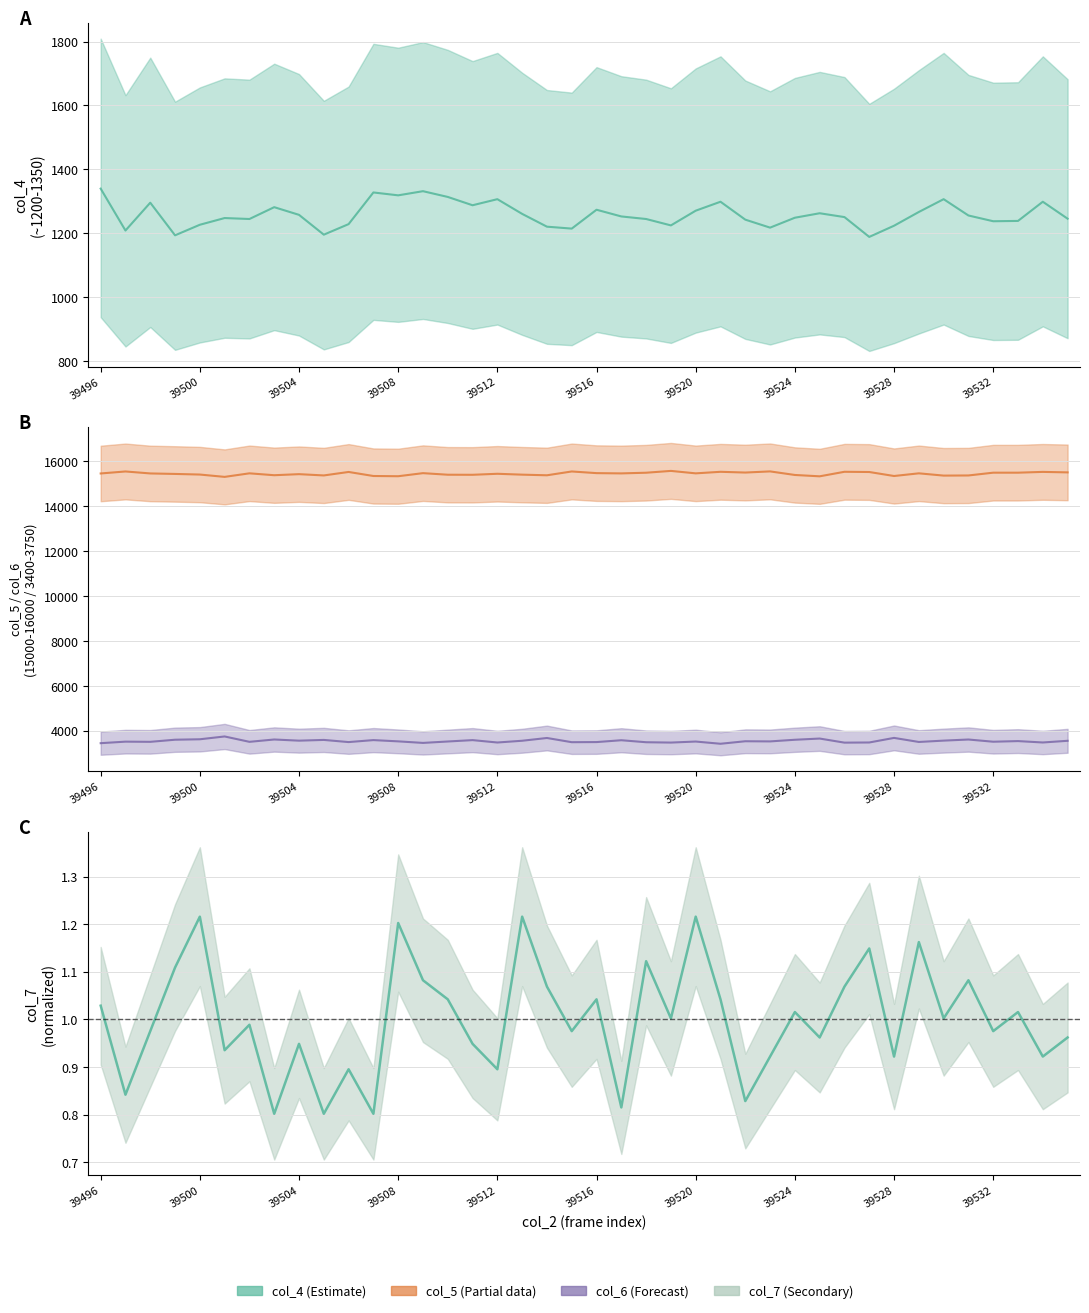

What is the sum of all col_4 values?

50365.0